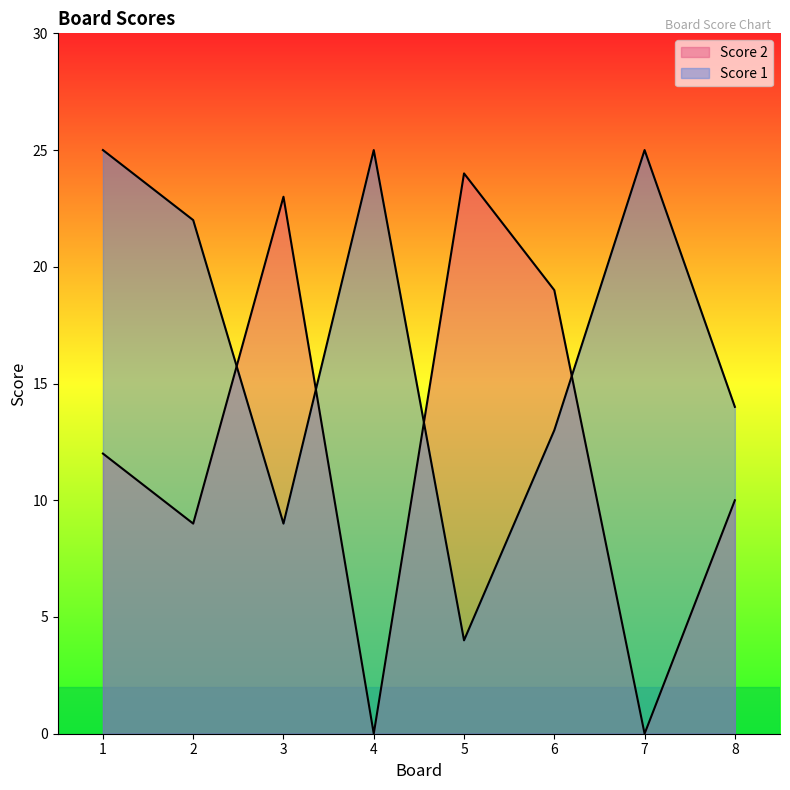

Count the number of data series in this chart.

2